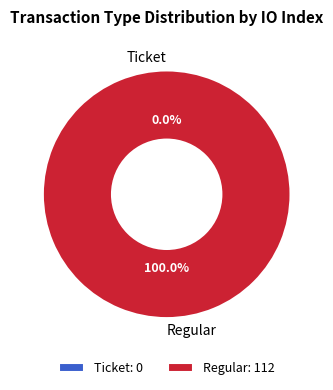

True or false: Ticket accounts for 5% of the total.

False